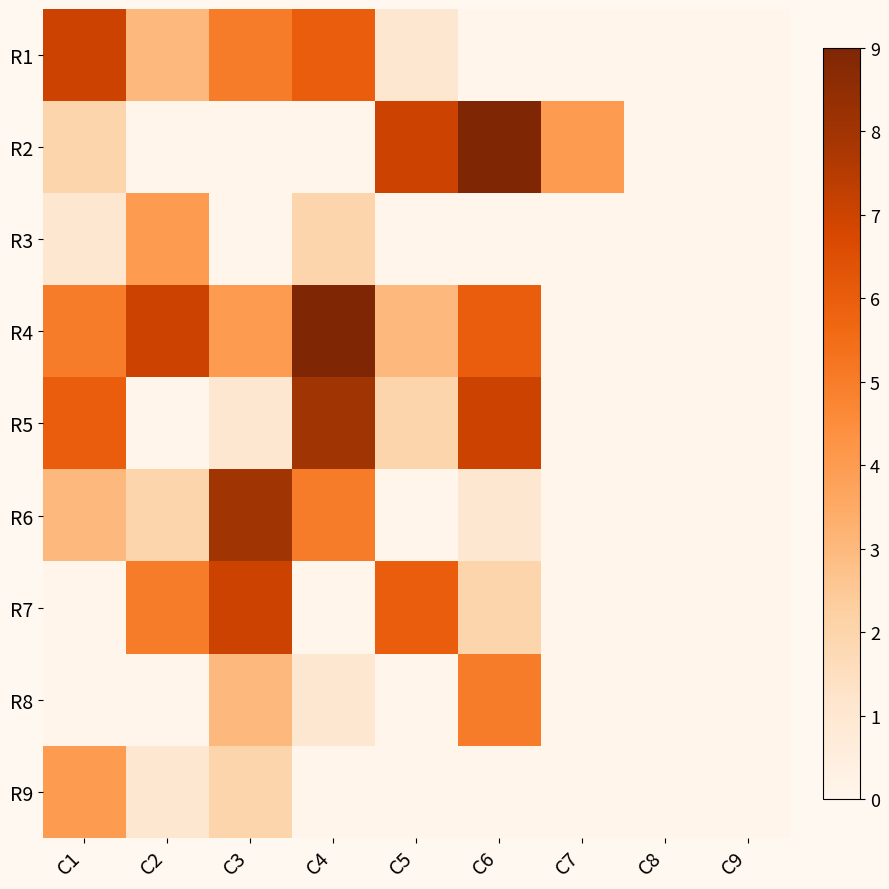

The value of R9 at C4 is -2. True or false?

False